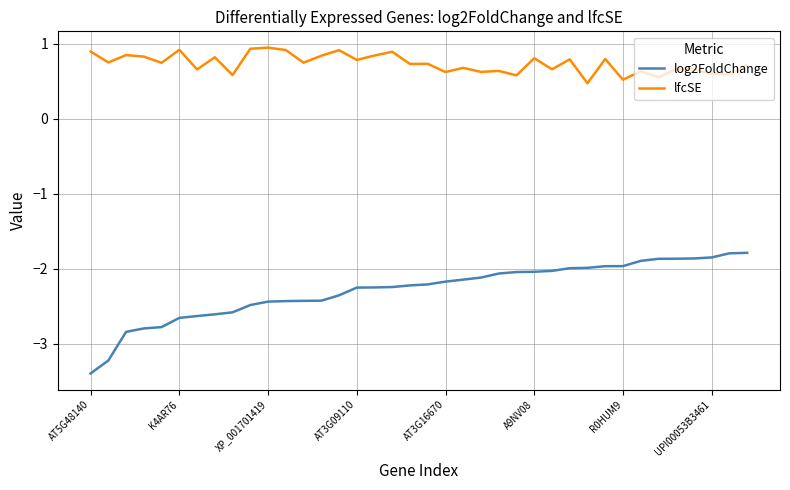

How many lines are shown in the chart?

2